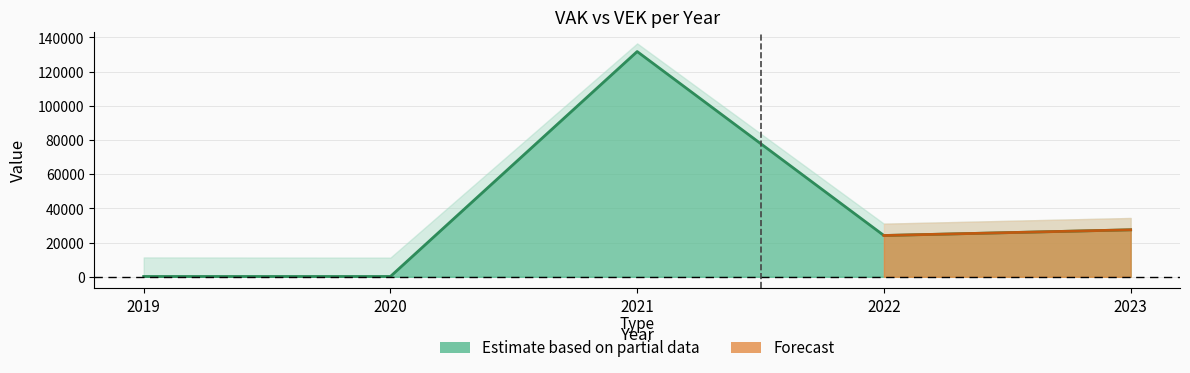

Is the value of VRK at 2022 greater than the value of VEK at 2021?

No